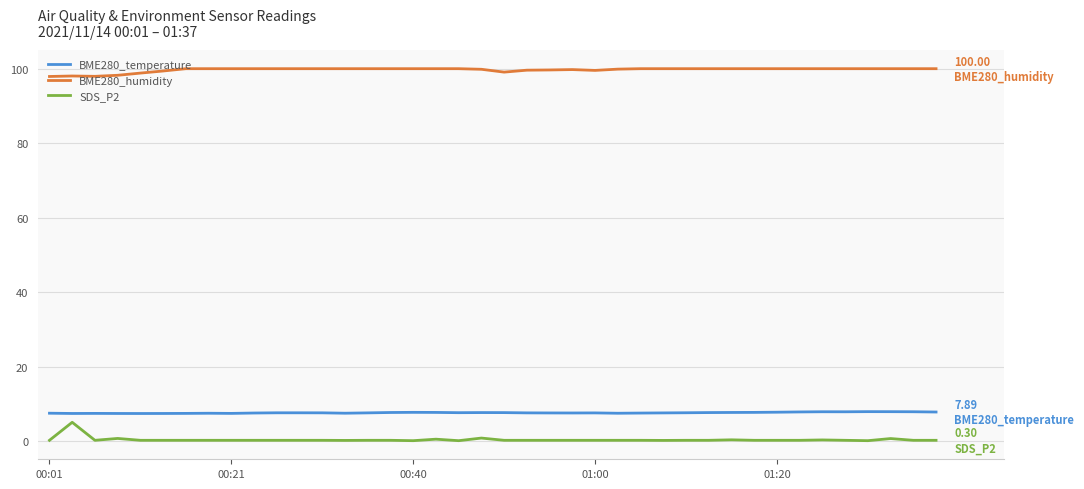

What is the difference between the maximum and minimum values in the SDS_P2 series?

4.9